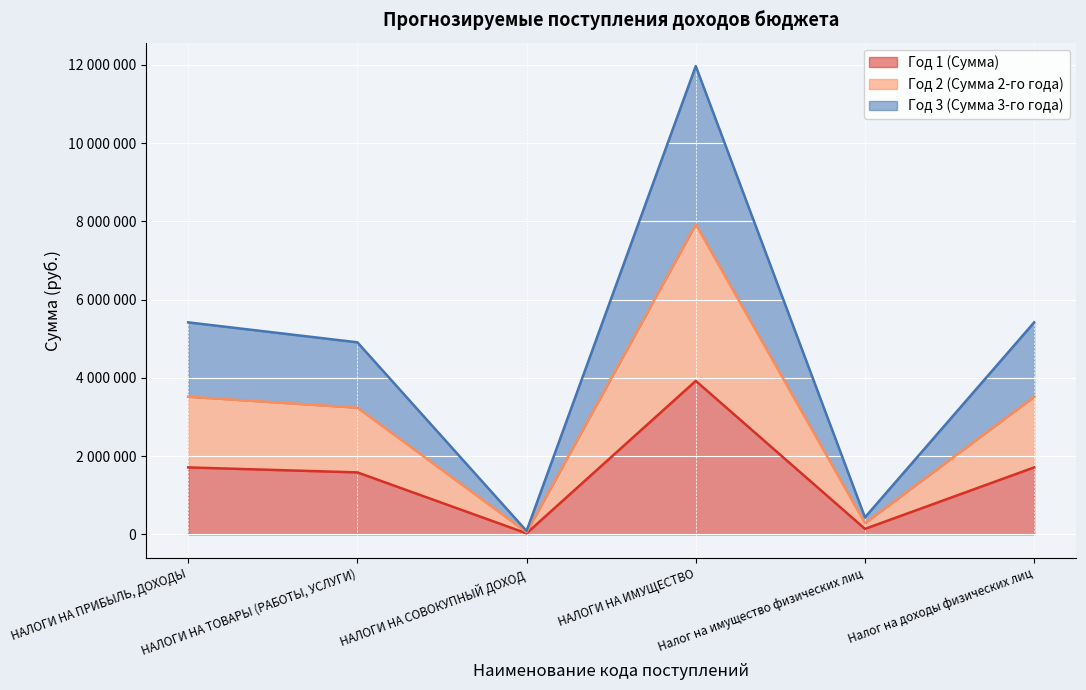

Between НАЛОГИ НА СОВОКУПНЫЙ ДОХОД and НАЛОГИ НА ИМУЩЕСТВО, which series saw the biggest shift?

Год 2 (Сумма 2-го года)